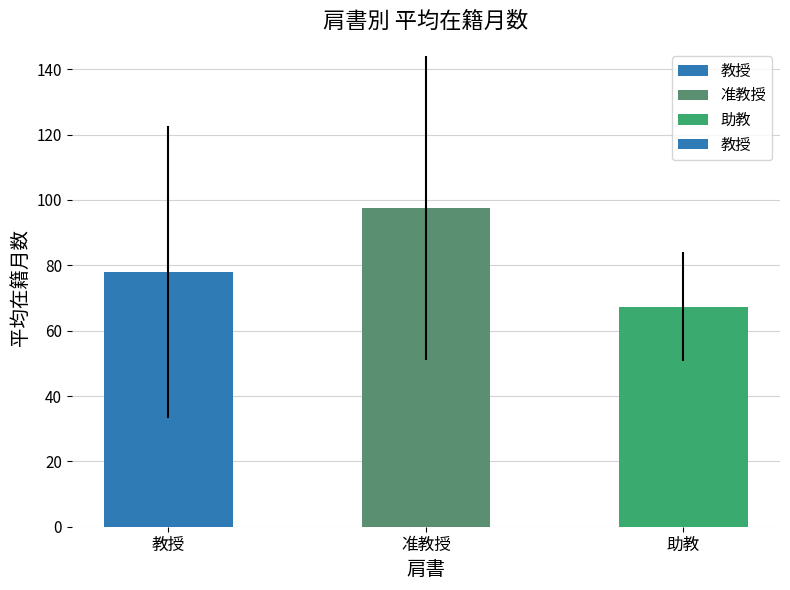

What is the change in value from 教授 to 准教授?

+19.5